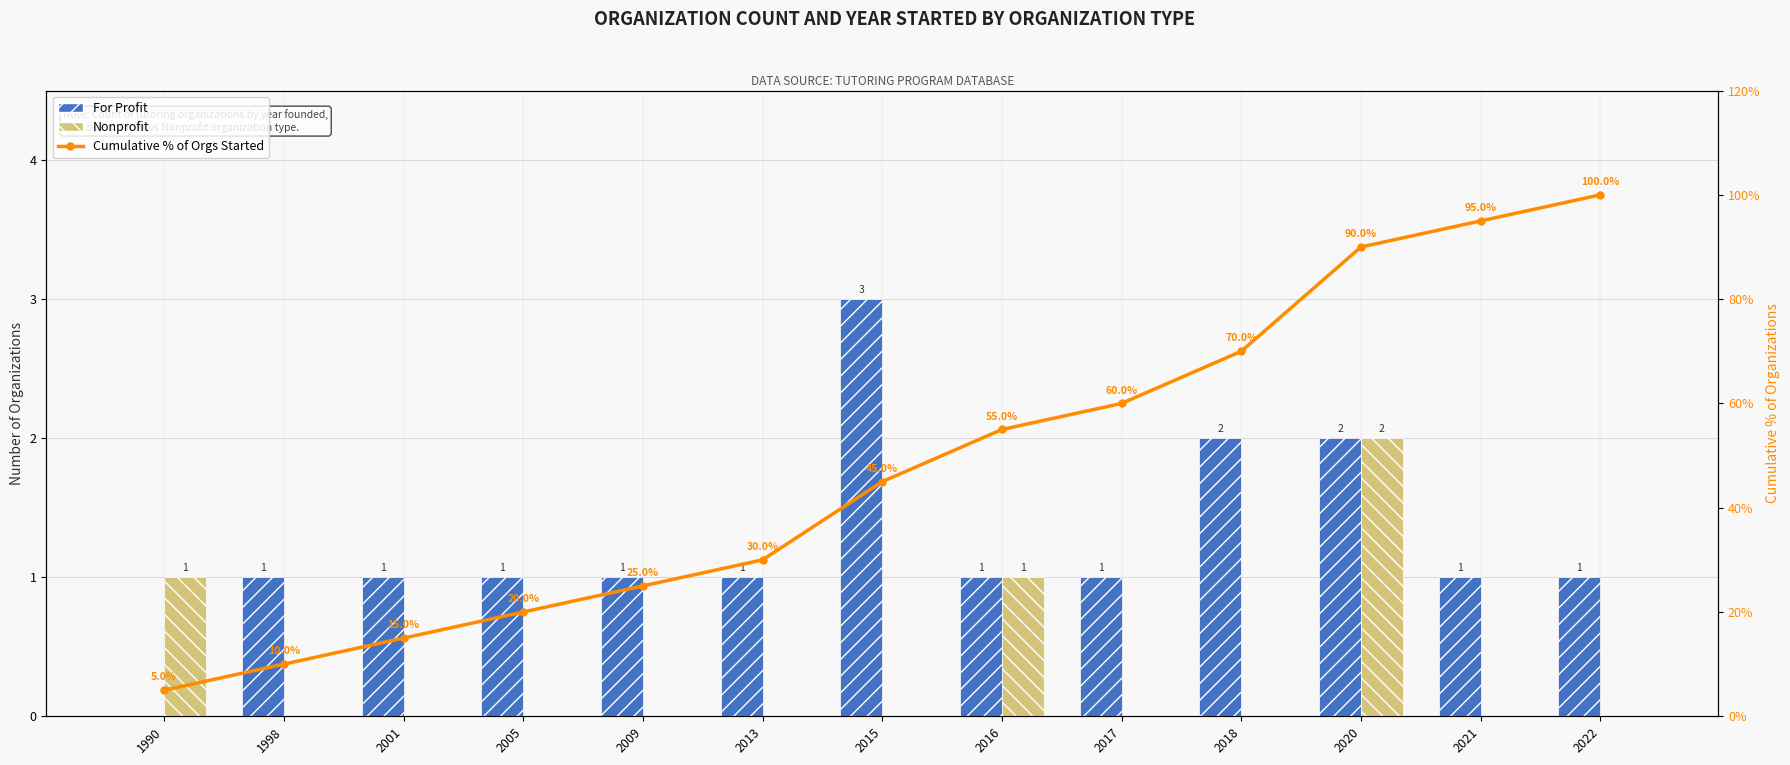

How many groups of bars are there?

13